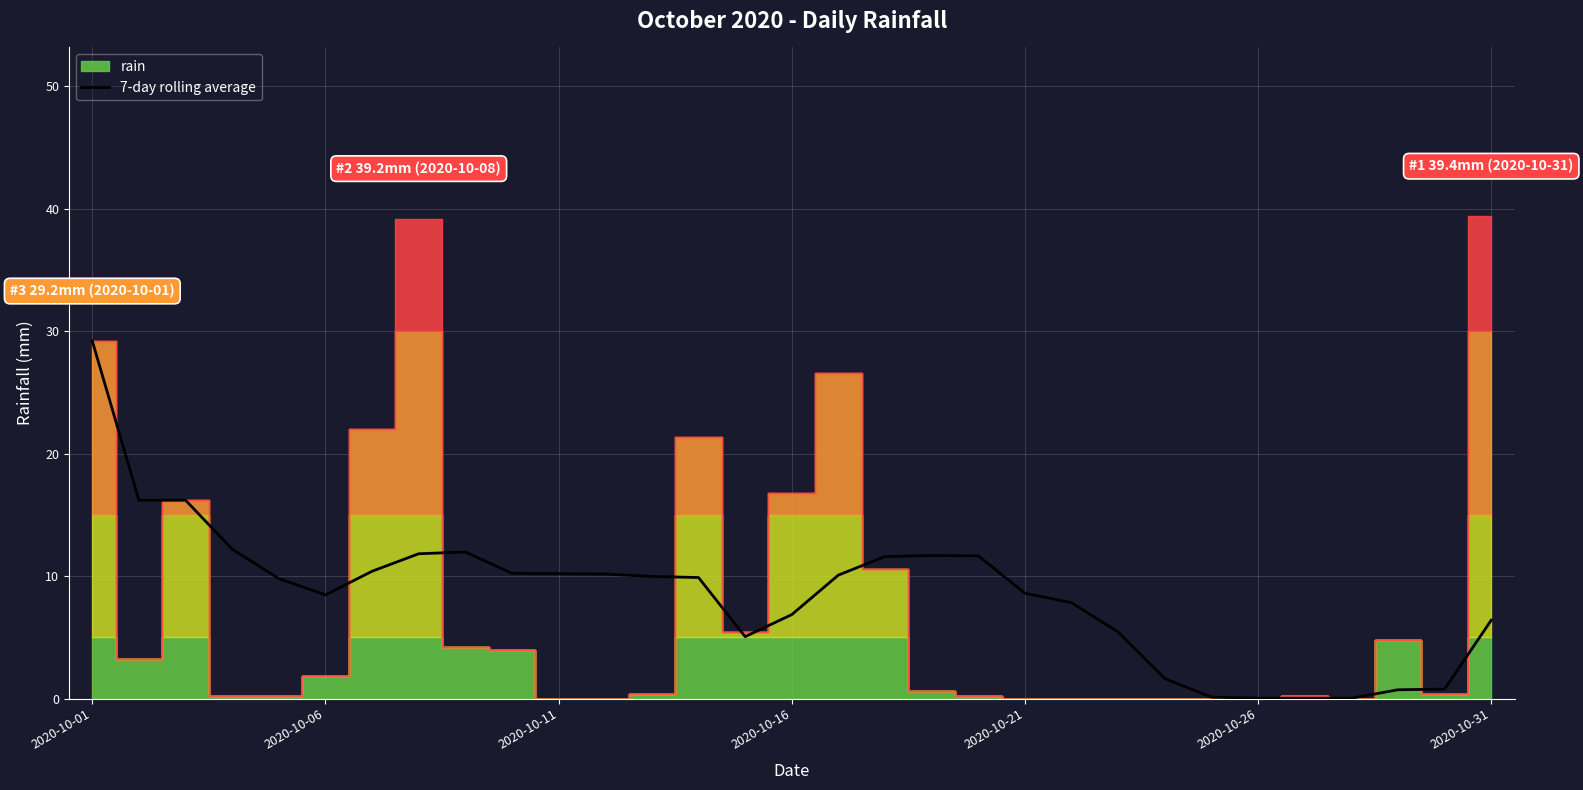

Is it true that 7-day rolling average equals 11.5 at 2020-10-31?

False